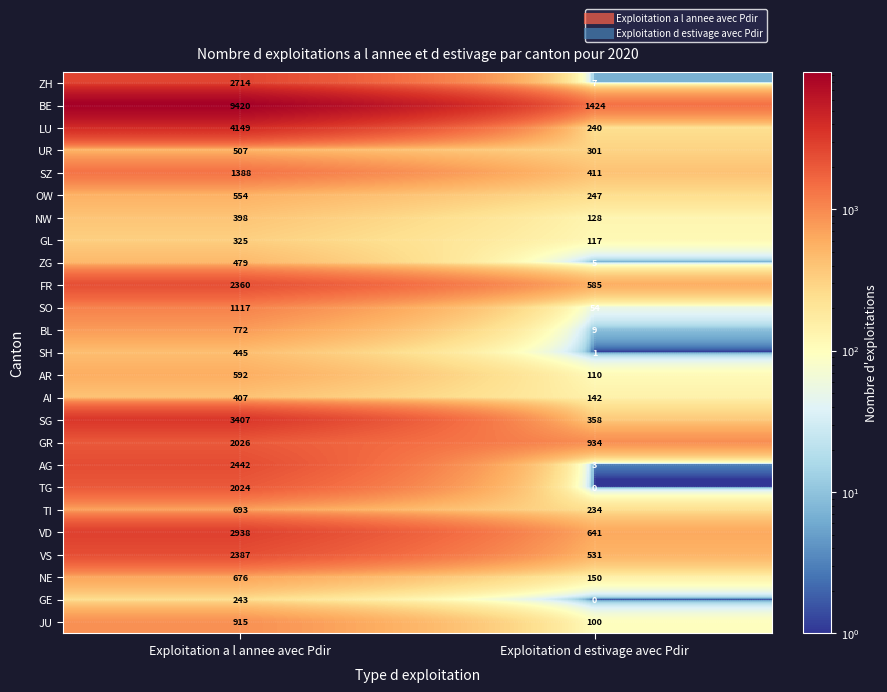

How many categories are shown in the chart?

2